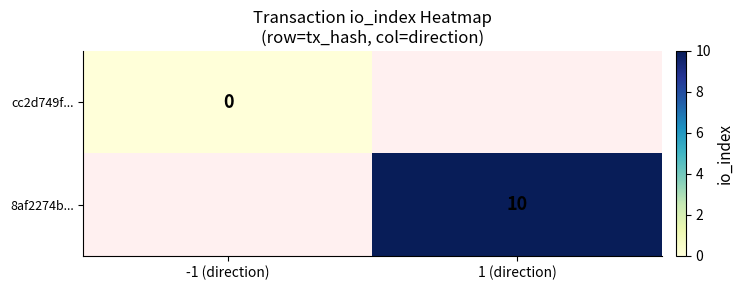

What is the maximum value shown in the chart?

10.0